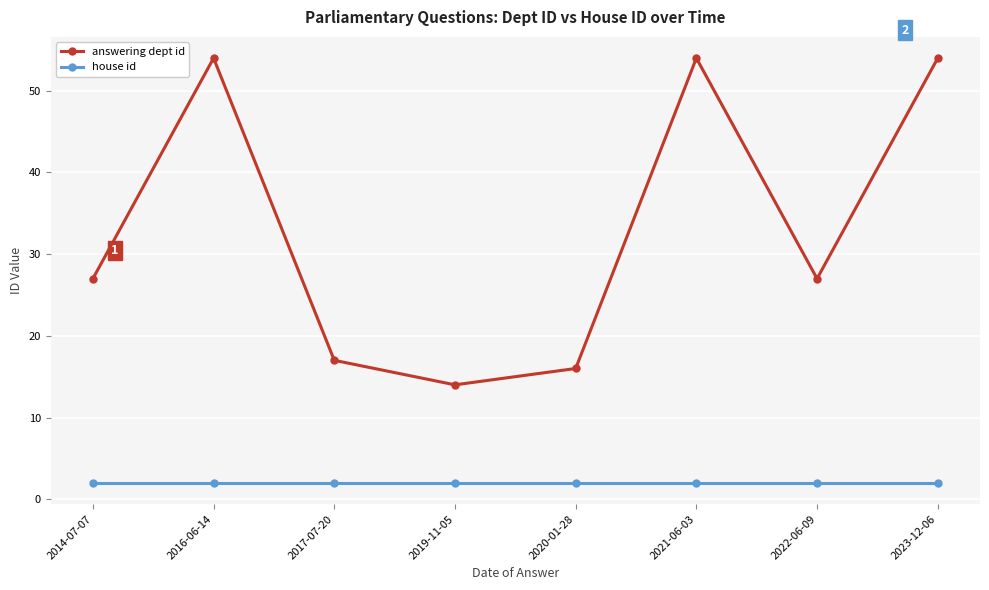

Rank the series at 2020-01-28 from lowest to highest value.

house id, answering dept id